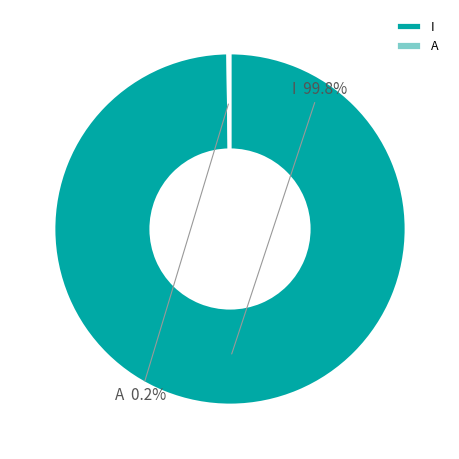

Does any single category account for the majority?

Yes